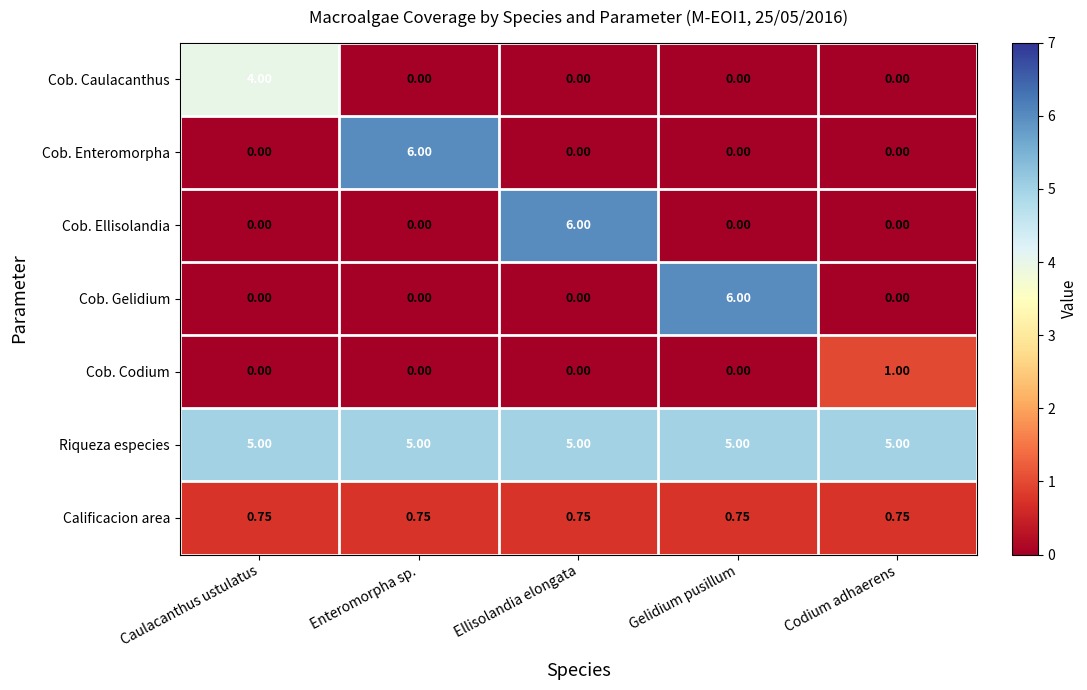

Is the value of Cob. Ellisolandia at Ellisolandia elongata greater than the value of Calificacion area at Enteromorpha sp.?

Yes